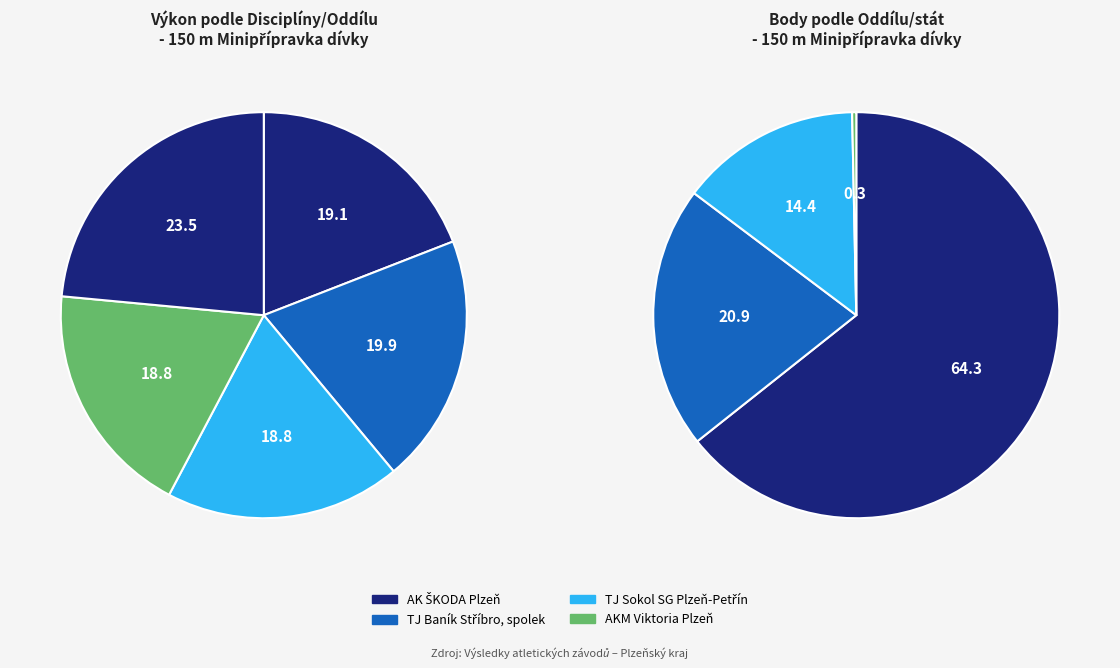

Combined, do AK ŠKODA Plzeň and TJ Sokol SG Plzeň-Petřín account for over 50%?

No